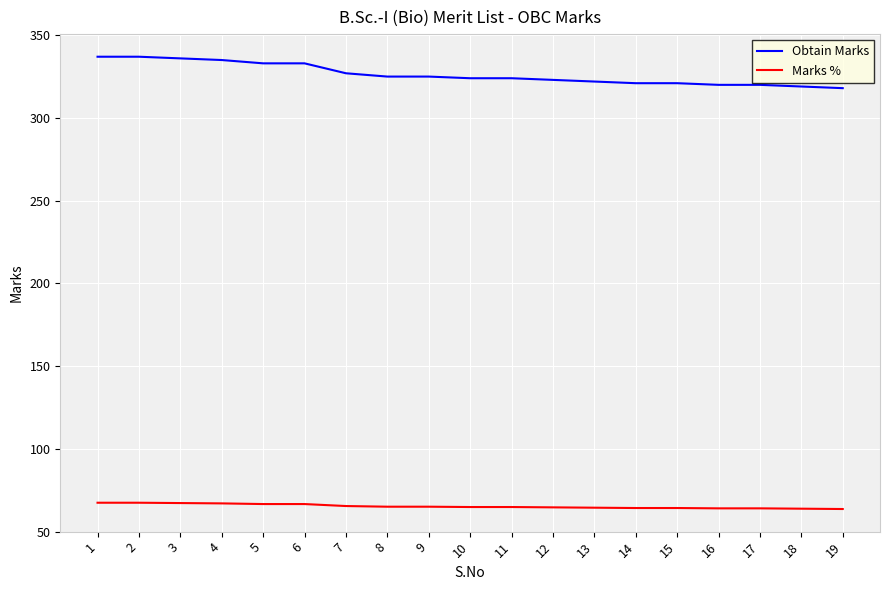

What is the average value of the Marks % series?

65.3